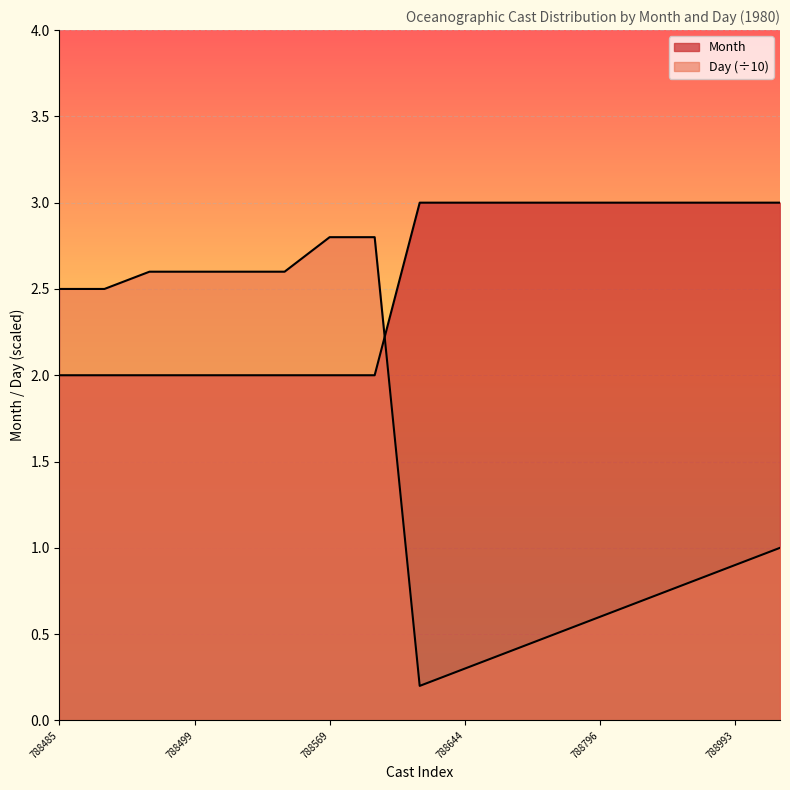

At 788796, list the series in order from smallest to largest.

Day, Month